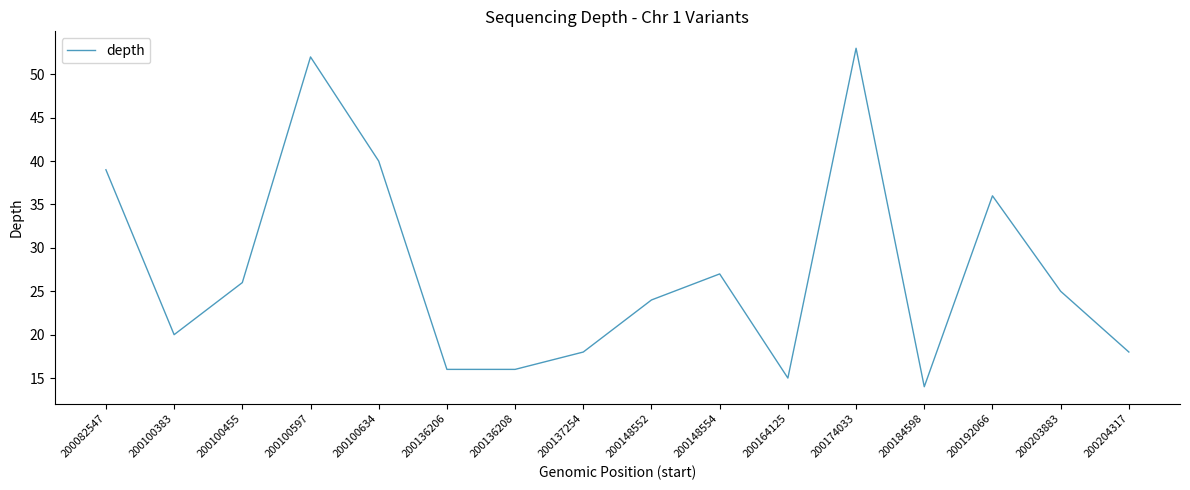

Where is the first local minimum?

200100383